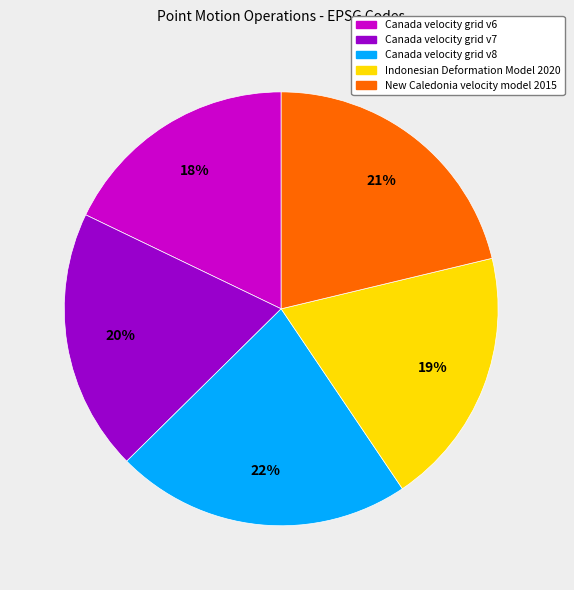

What is the ratio of the value at Indonesian Deformation Model 2020 to the value at New Caledonia velocity model 2015?

0.9